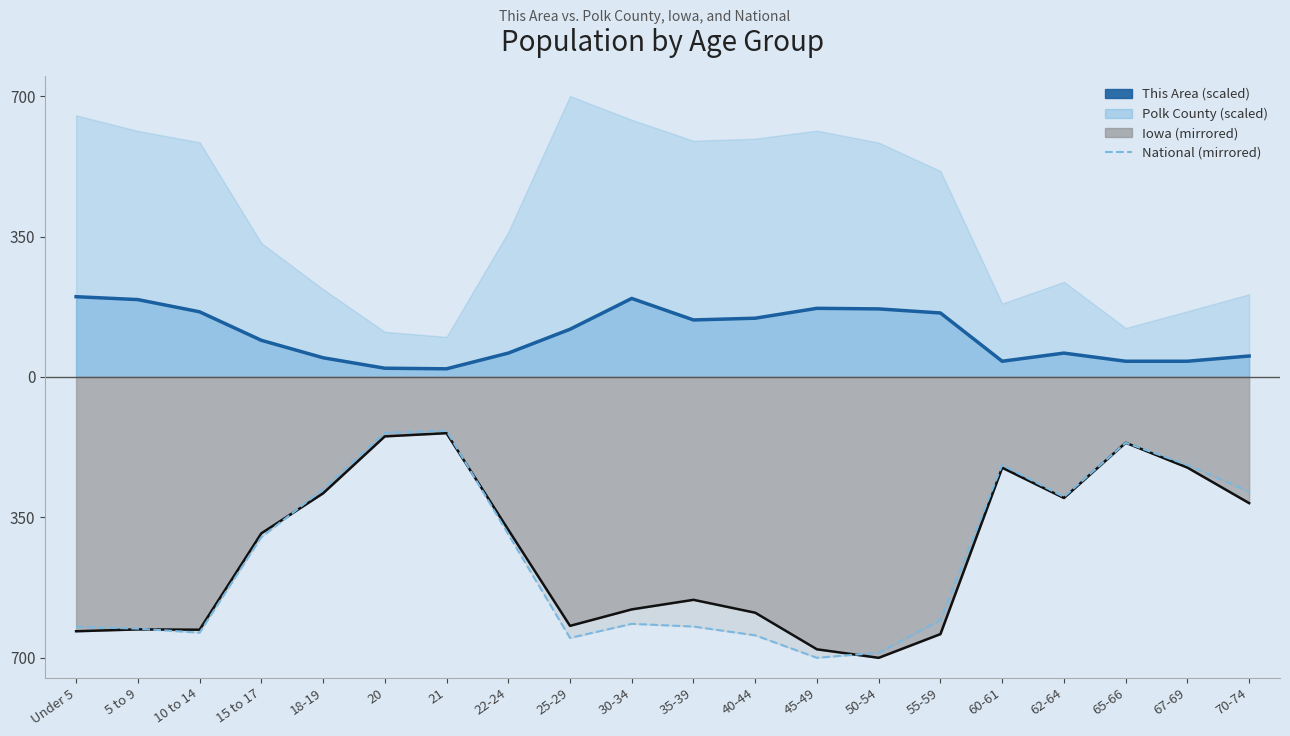

True or false: Iowa line (mirrored) has more than 0 interior local peaks.

True